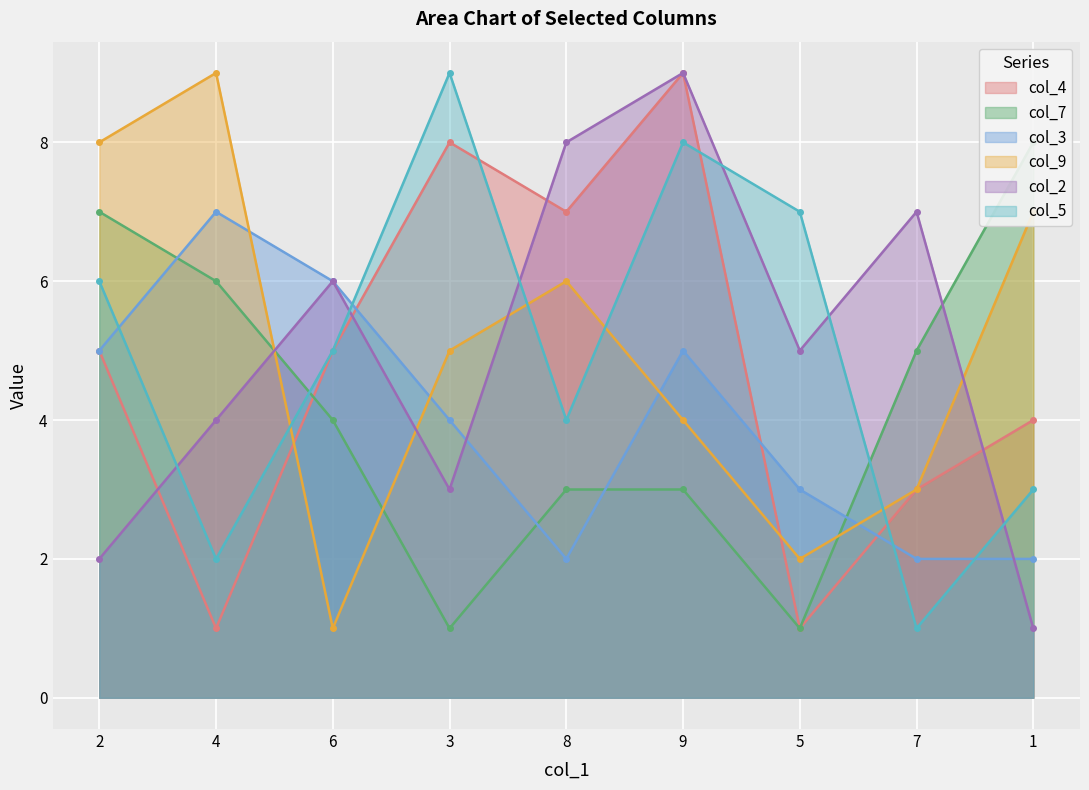

What is the sum of all col_5 values?

45